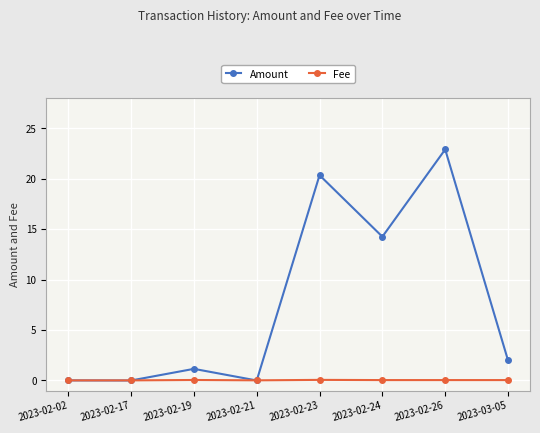

At which category is the sum across all series the highest?

2023-02-26